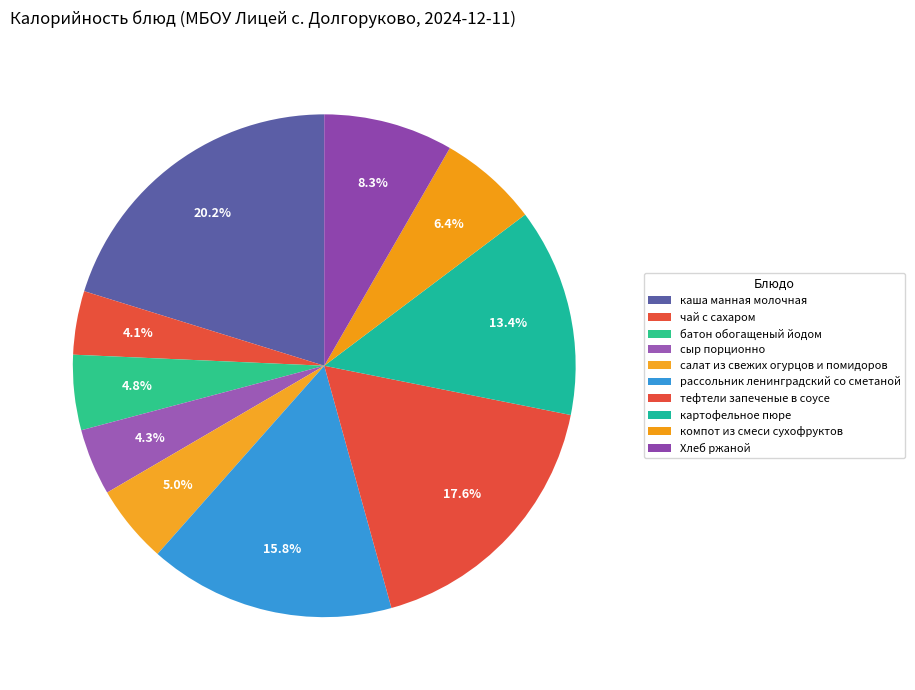

Is there any slice that represents more than half of the pie?

No